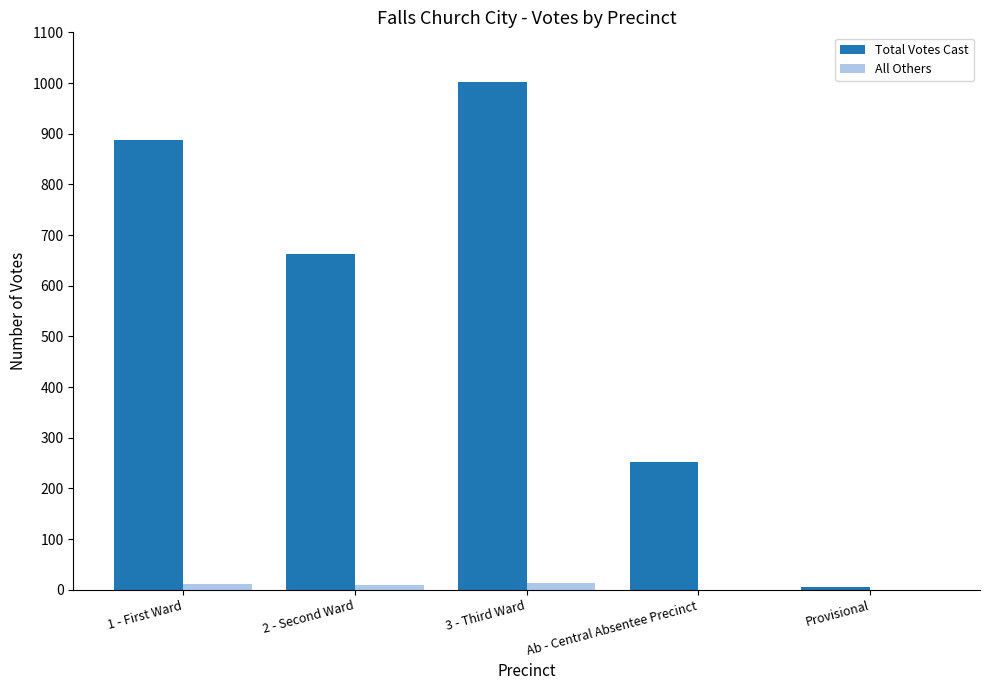

Where does the All Others series first go above 9?

1 - First Ward